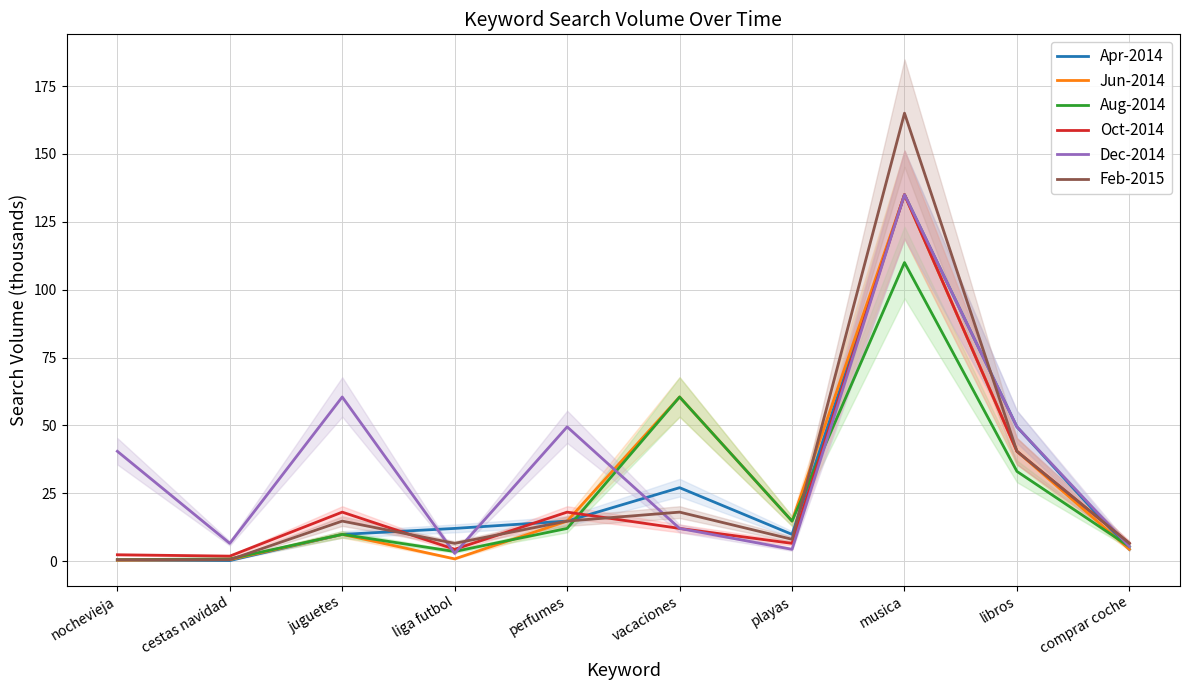

Which series has the widest spread of values?

Feb-2015